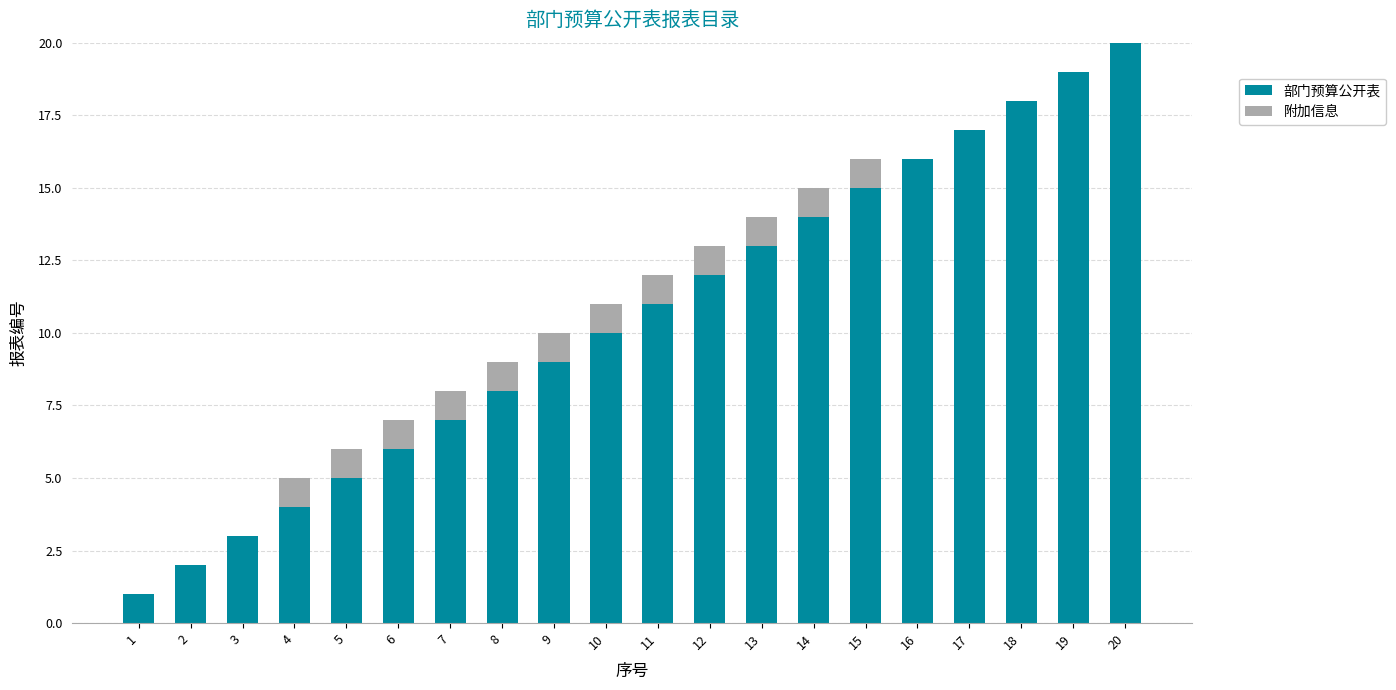

At which category is the sum across all series the highest?

20